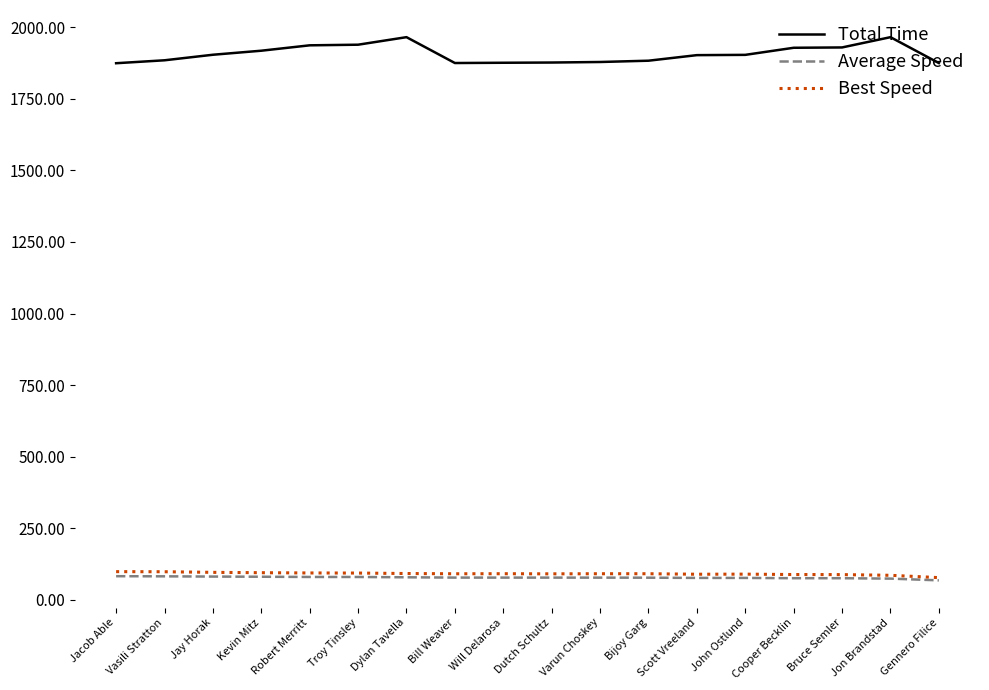

True or false: Average Speed and Best Speed intersect in this chart.

False